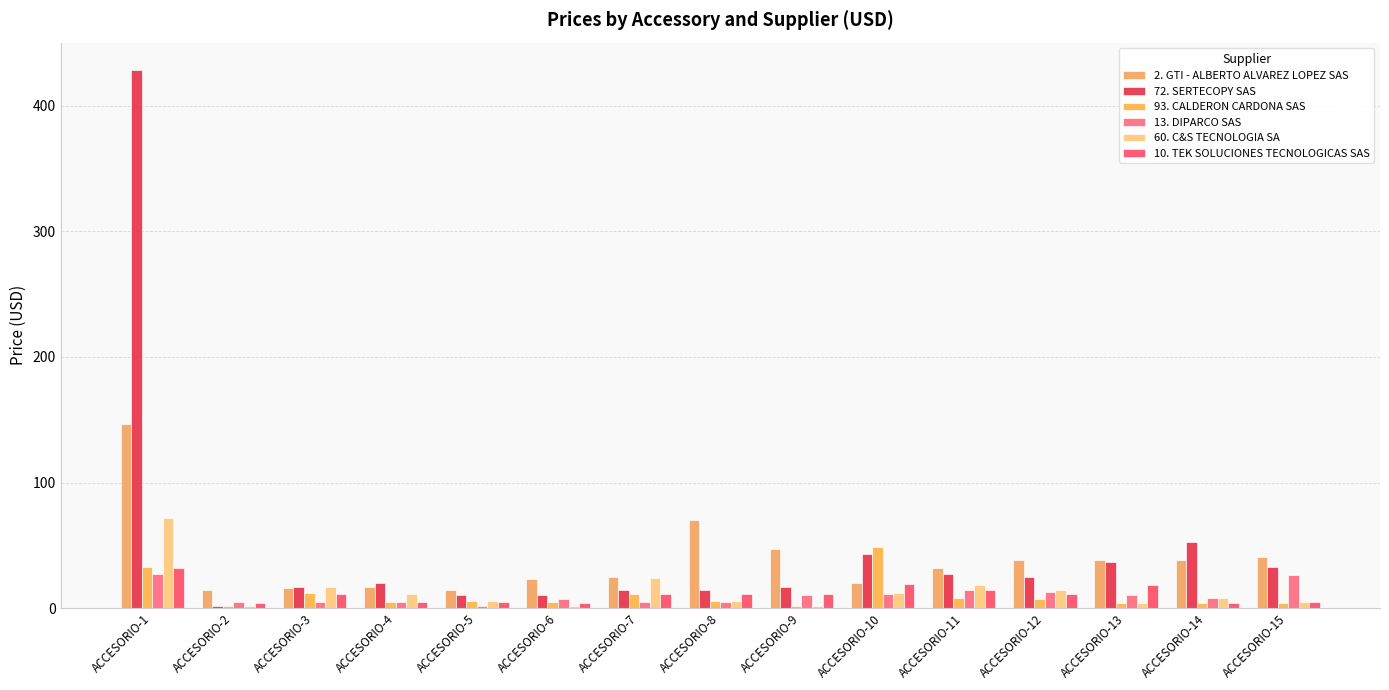

What is the spread (max minus min) of values at ACCESORIO-3?

12